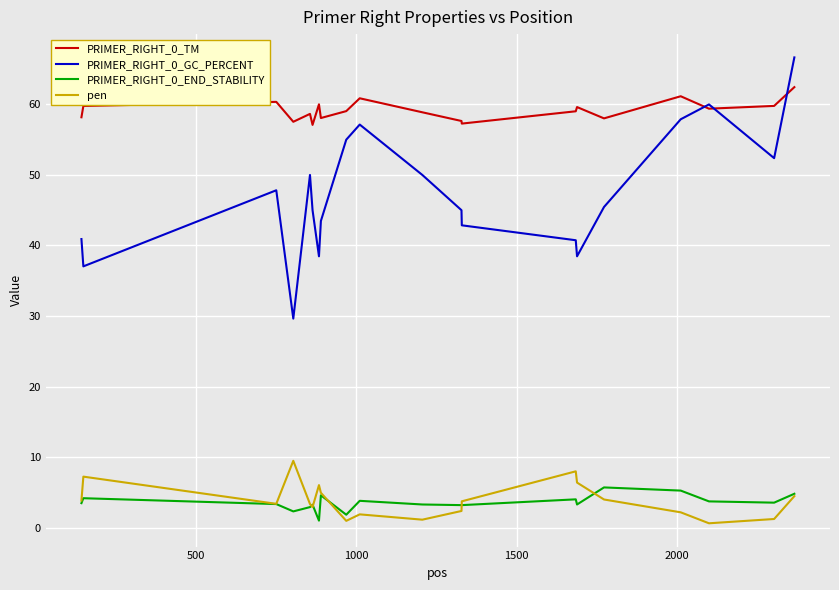

Does the chart have visible grid lines?

Yes